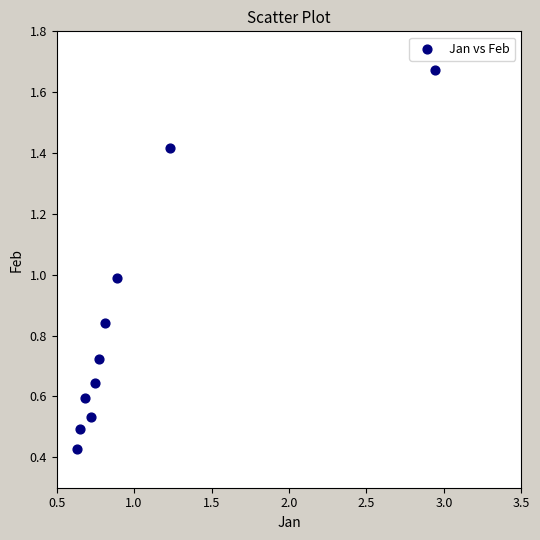

What is the range of Y values (max minus min)?

1.2